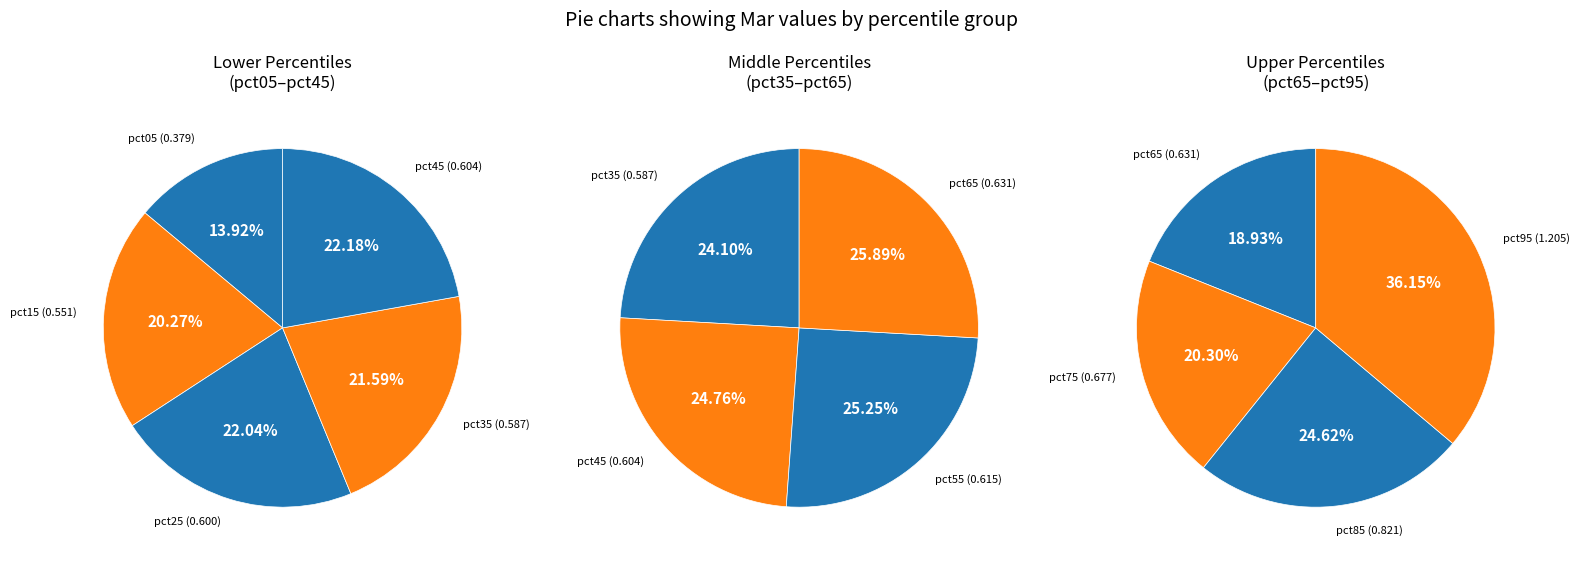

Which has a higher value, pct35 or pct45?

pct45